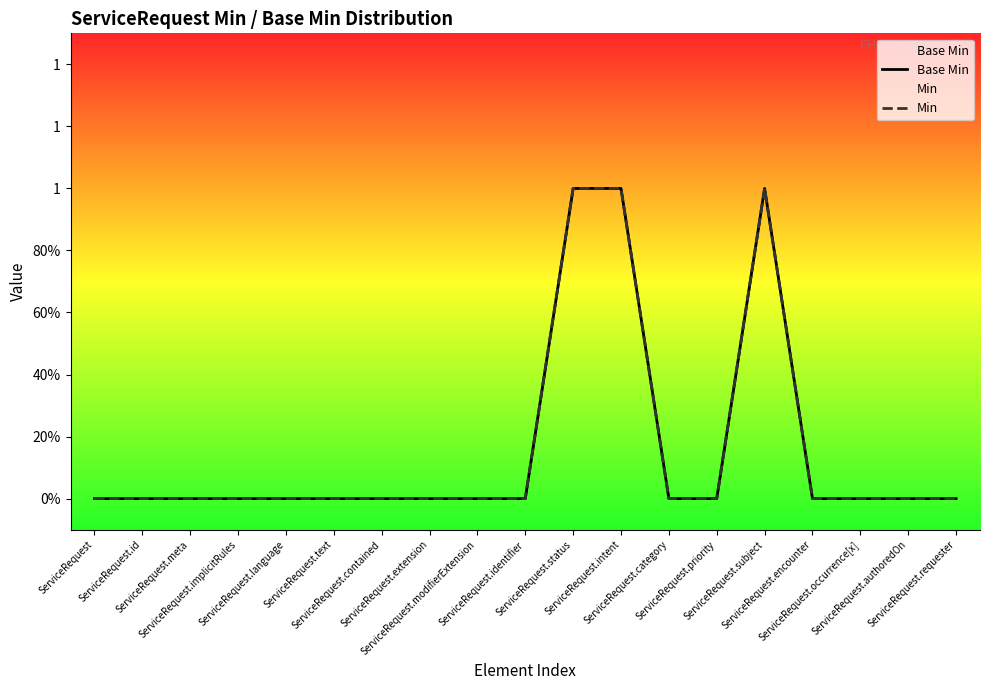

At which label does Base Min reach its peak?

ServiceRequest.status